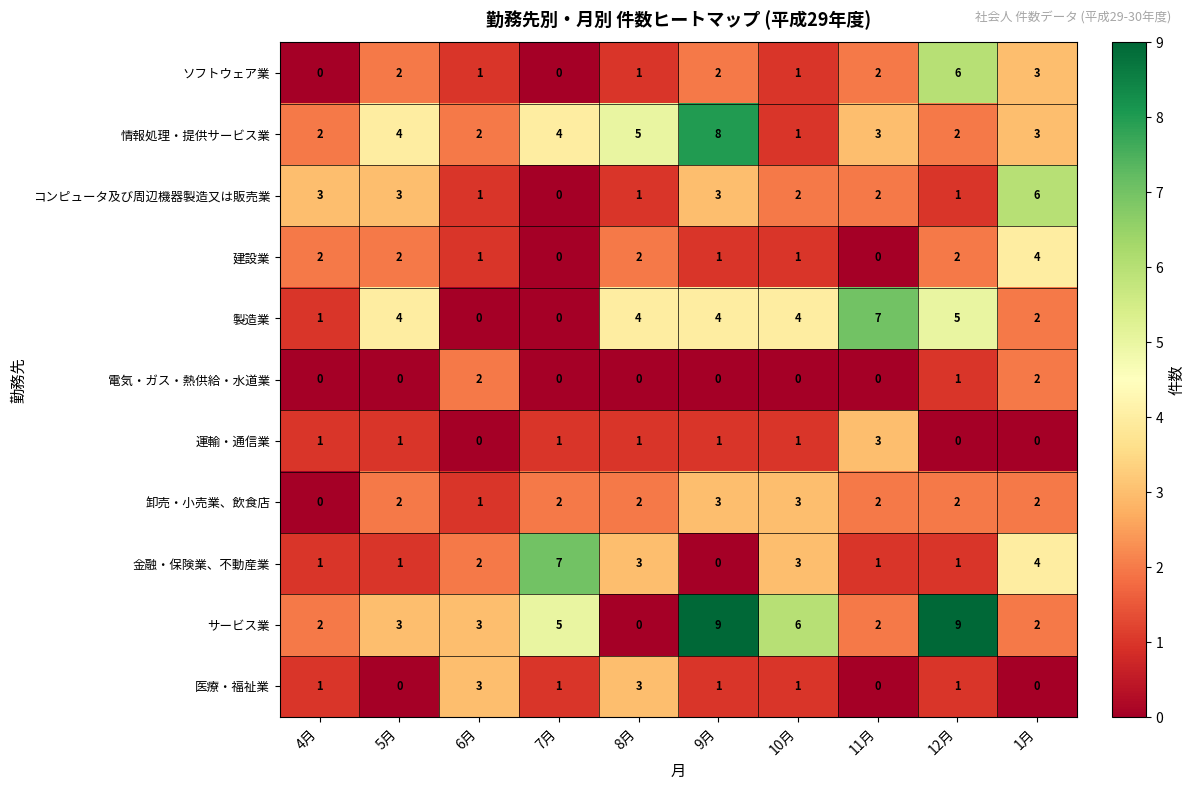

Count the 製造業 values in the range 1 to 4.

6